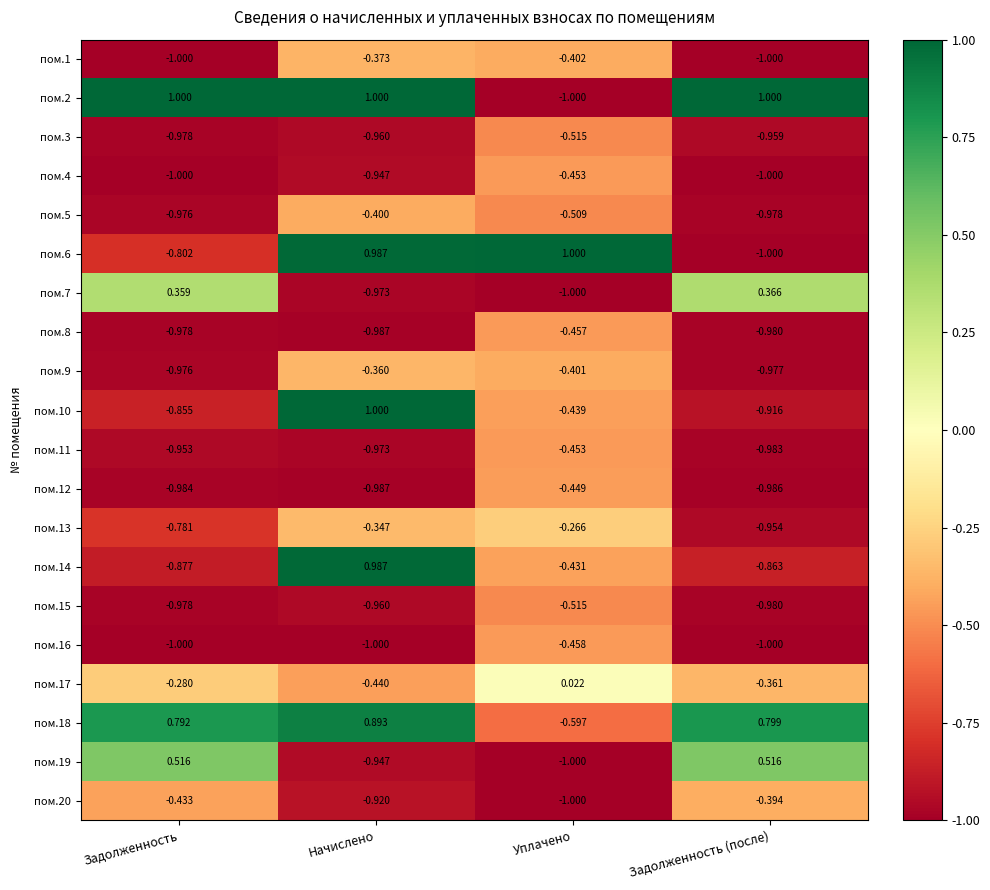

Rank the categories by пом.17 value from lowest to highest.

Начислено, Задолженность (после), Задолженность, Уплачено